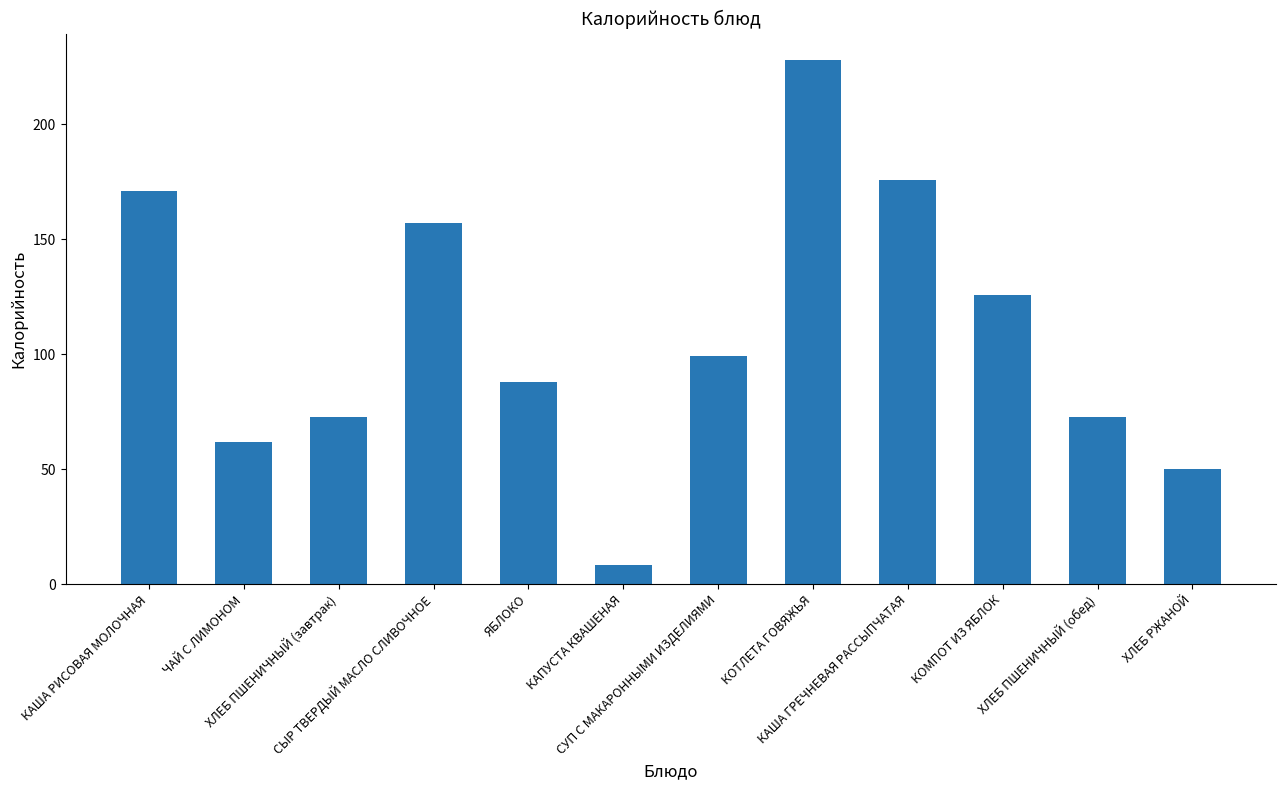

Which label corresponds to the largest value in the chart?

КОТЛЕТА ГОВЯЖЬЯ